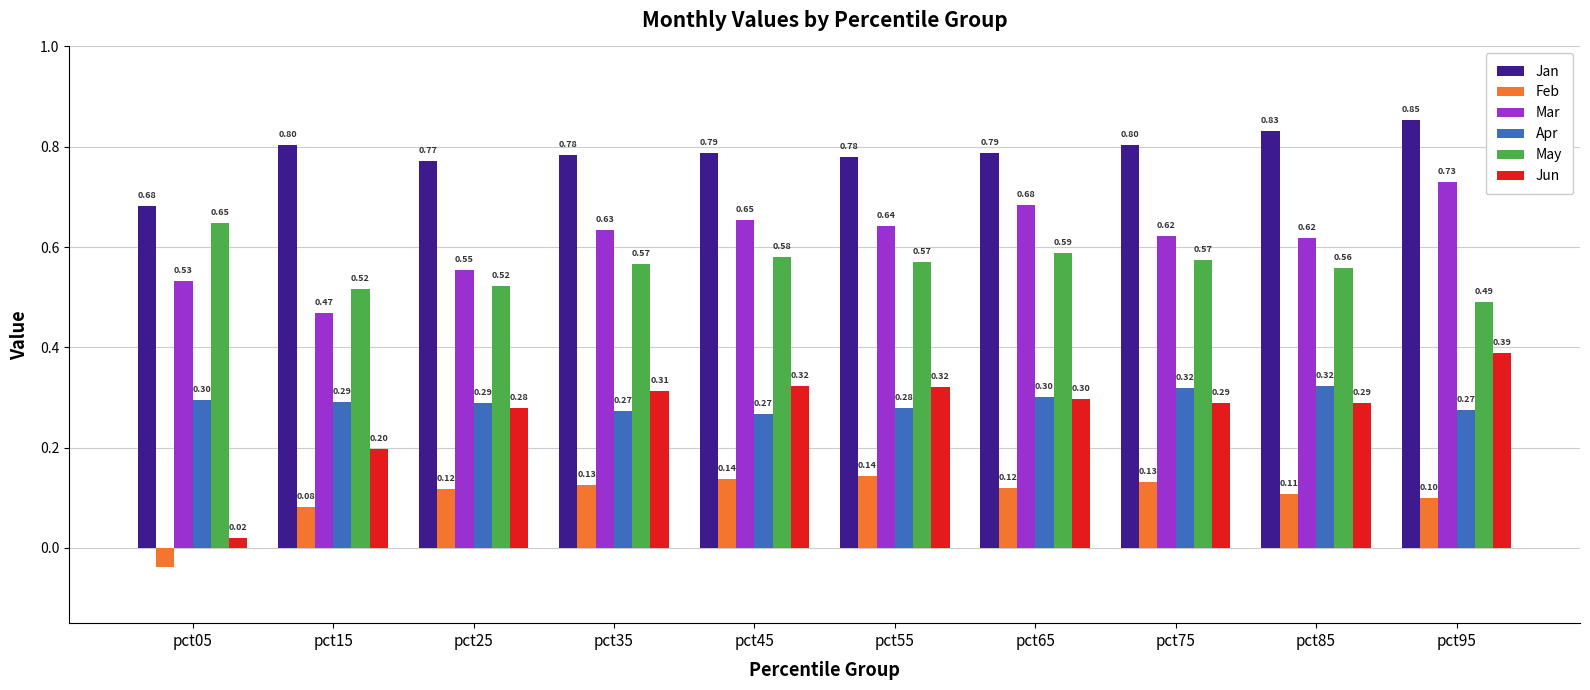

Rank the series by their maximum value, from highest to lowest.

Jan, Mar, May, Jun, Apr, Feb